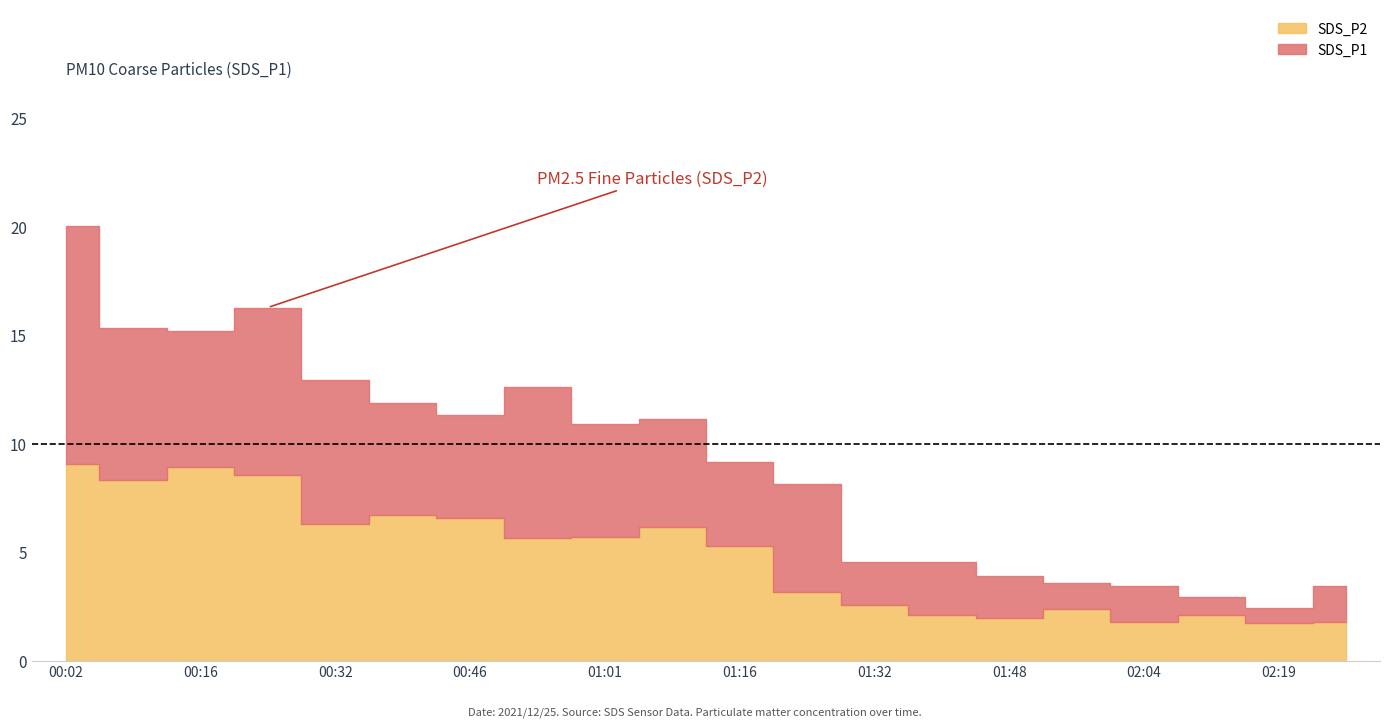

What is the value of the SDS_P1 point at the 14th from the left?

4.5